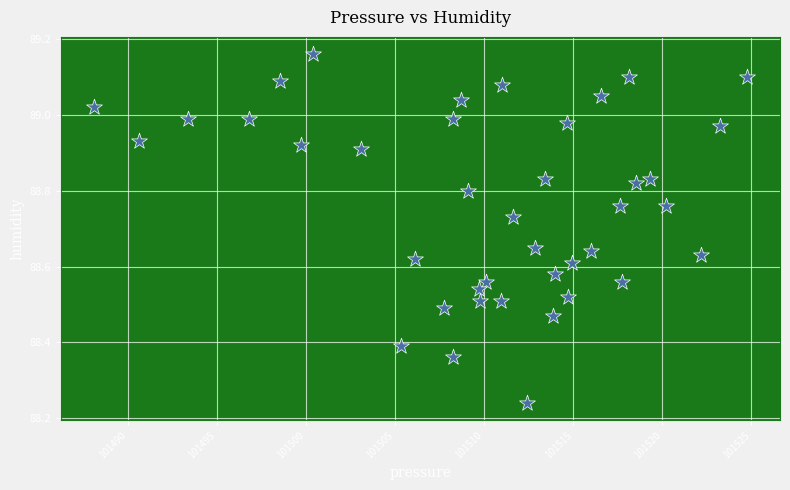

What is the range of Y values (max minus min)?

0.9